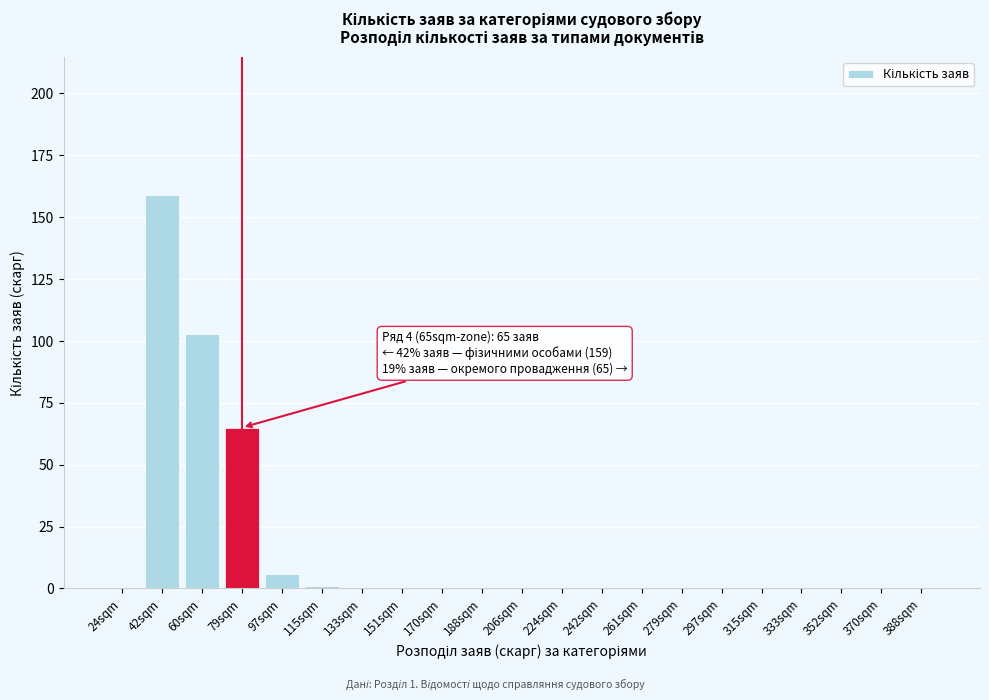

Reading left to right, list all the values displayed in this chart.

24sqm=0	42sqm=159	60sqm=103	79sqm=65	97sqm=6	115sqm=1	133sqm=0	151sqm=0	170sqm=0	188sqm=0	206sqm=0	224sqm=0	242sqm=0	261sqm=0	279sqm=0	297sqm=0	315sqm=0	333sqm=0	352sqm=0	370sqm=0	388sqm=0